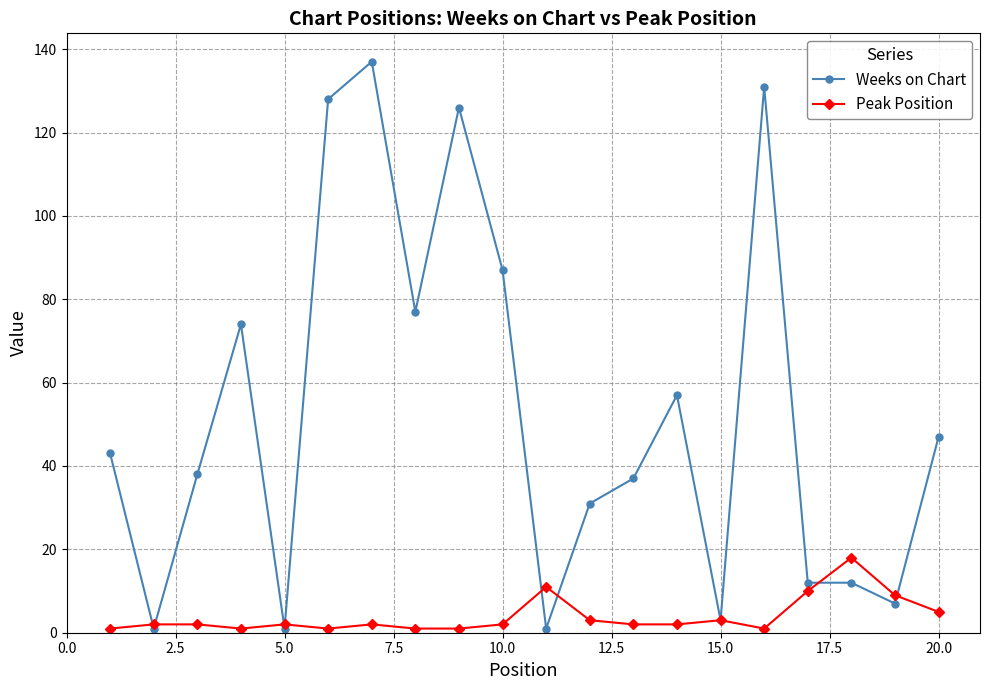

True or false: Weeks on Chart has more than 2 interior local peaks.

True